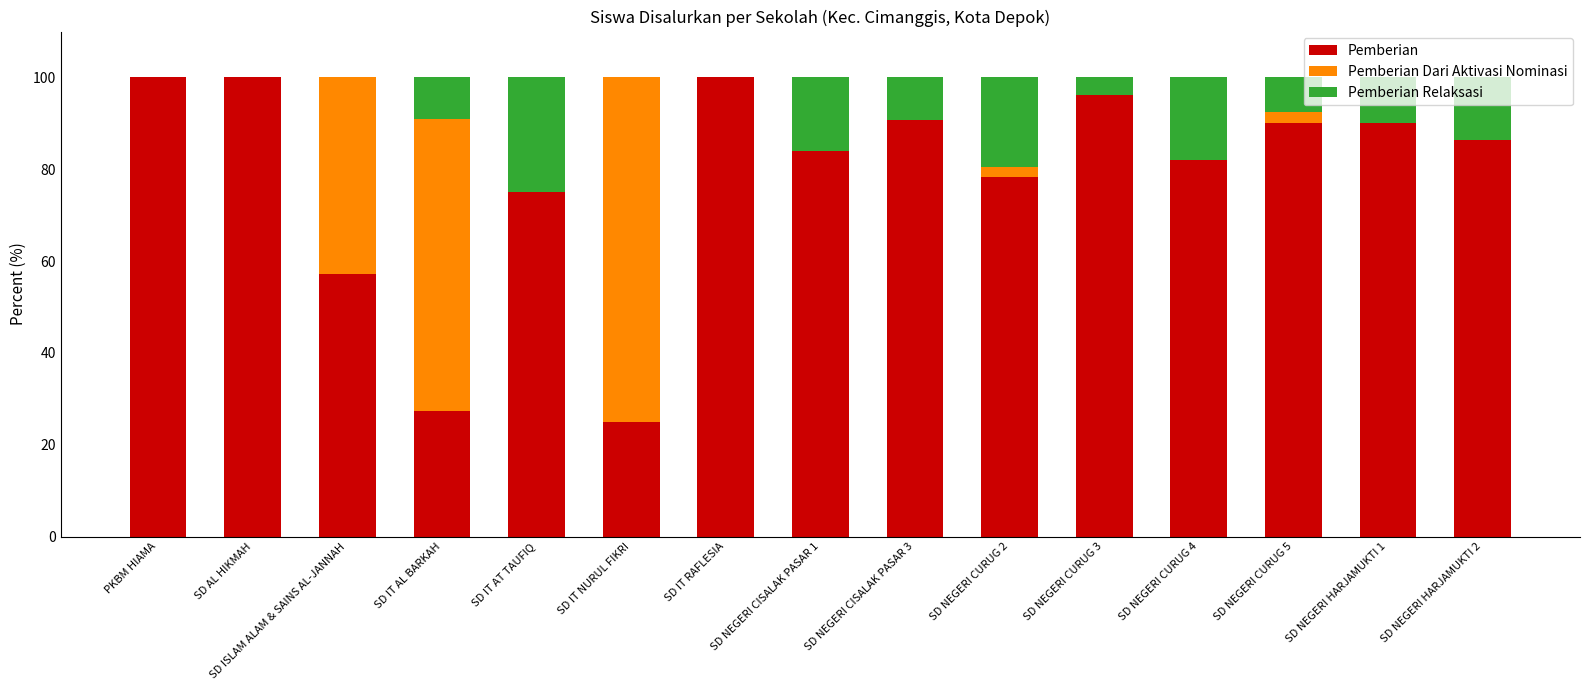

What is the total value across all series at SD IT NURUL FIKRI?

100.0